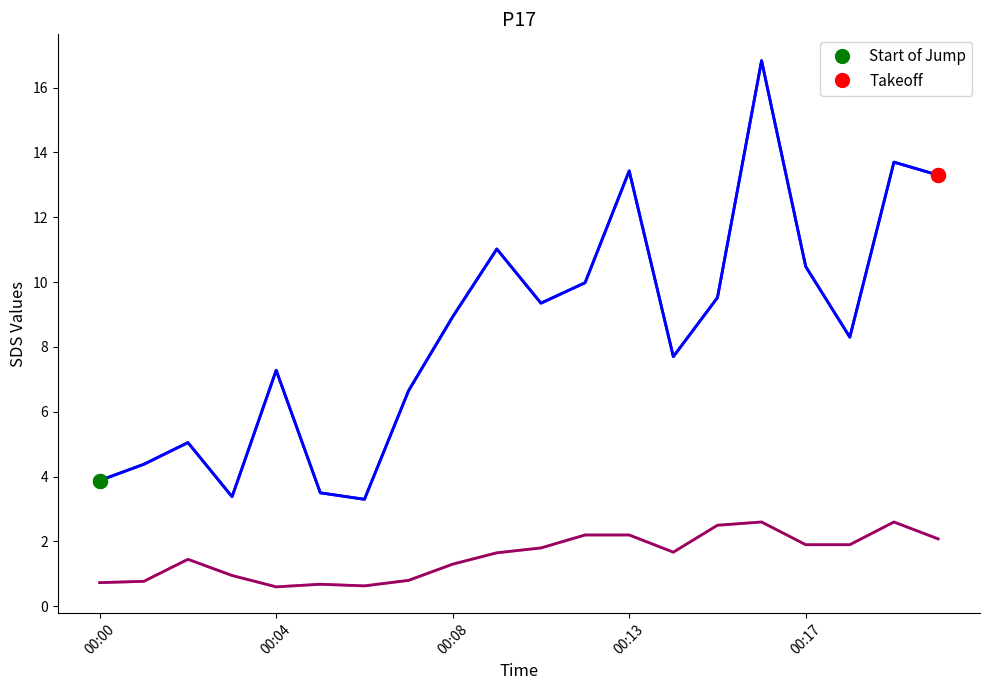

What is the minimum value shown in the chart?

0.6